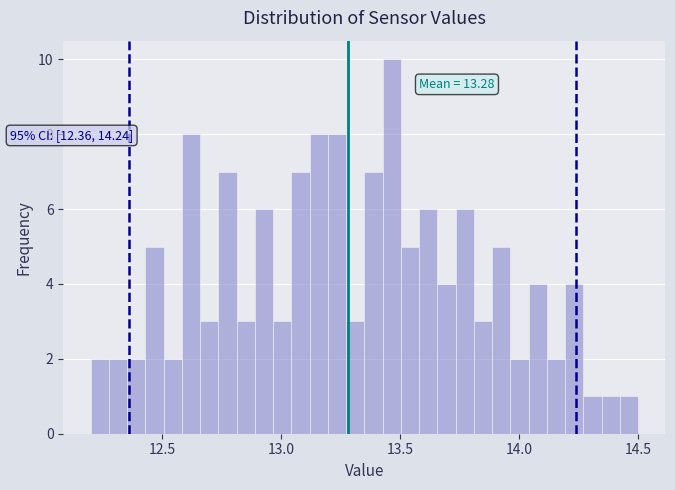

Around what value on the x-axis is the tallest bar? Give the approximate position of its centre, as read against the axis.

13.45